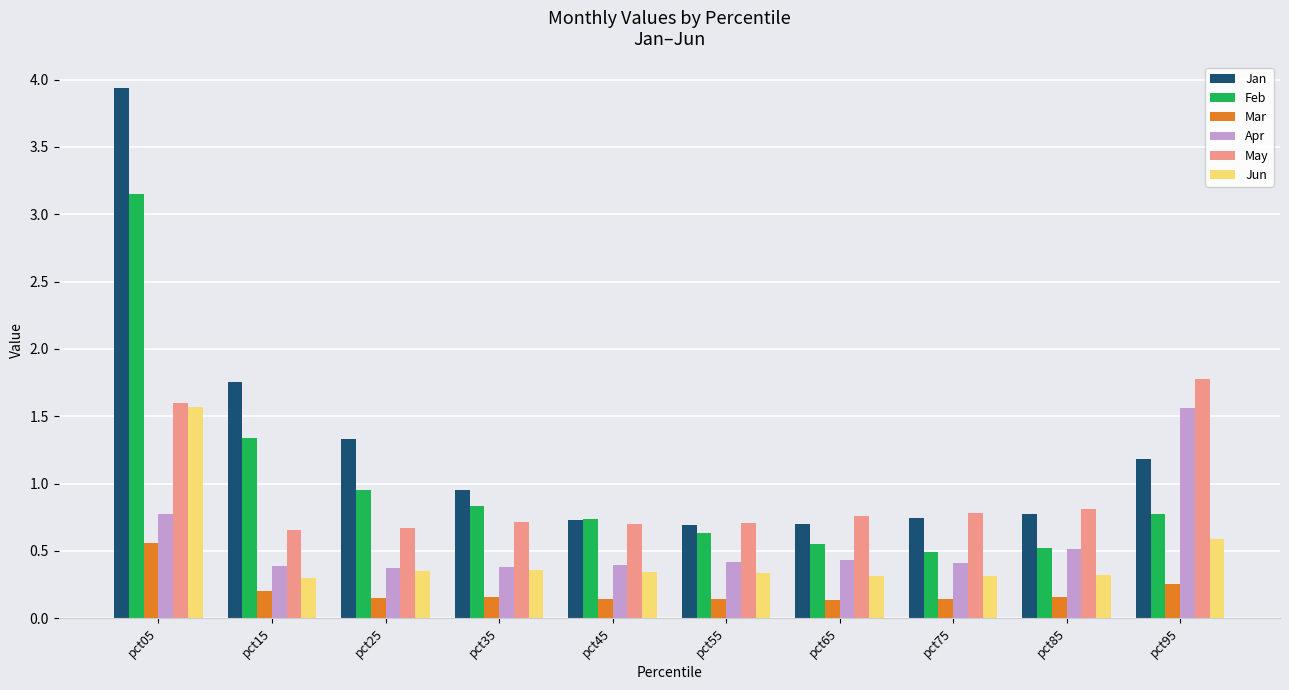

What is the value of the Feb bar at the 6th from the left?

0.6